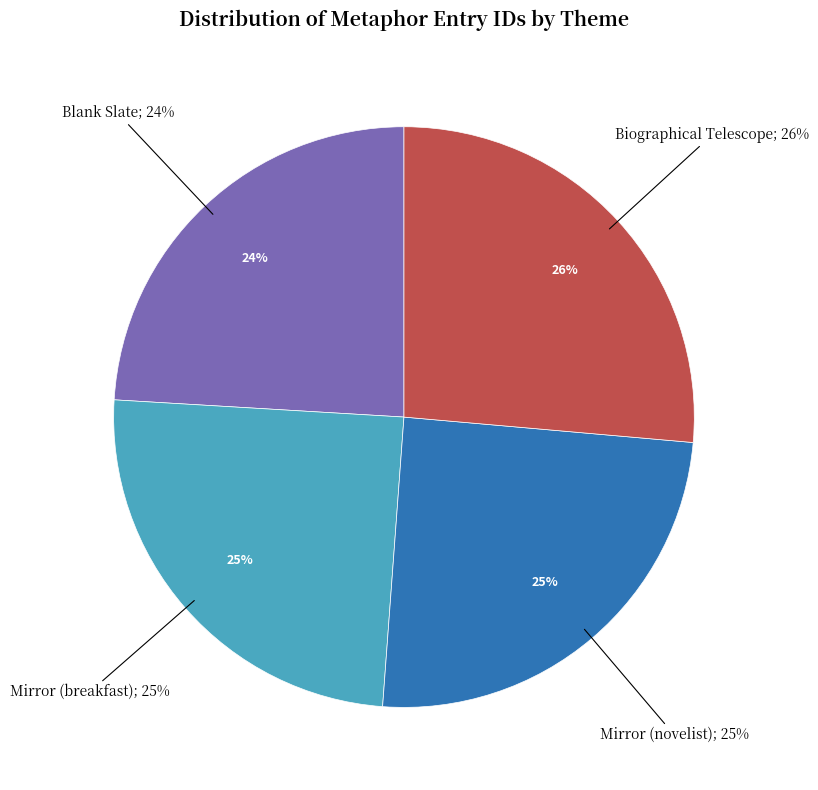

To the nearest percent, what percentage of the pie is Mirror (novelist)?

25%